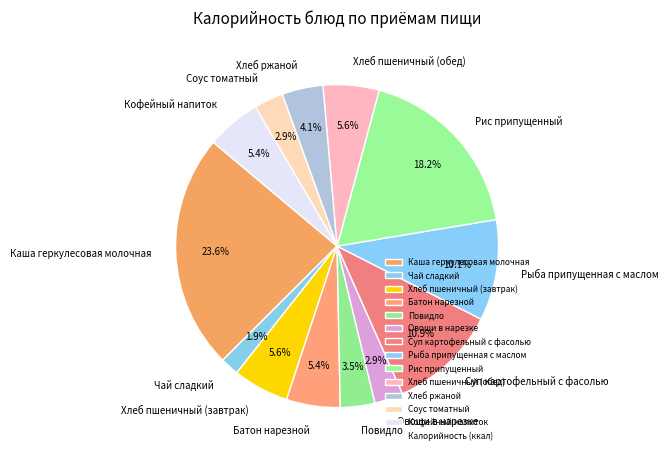

To the nearest percent, what is the average slice percentage?

8%